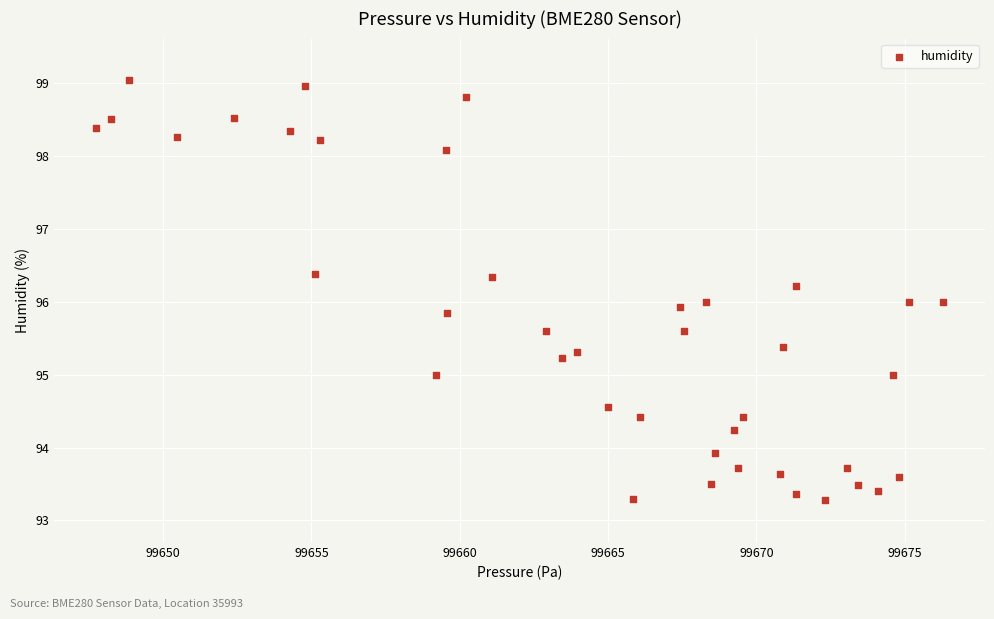

What is the range of X values (max minus min)?

28.5